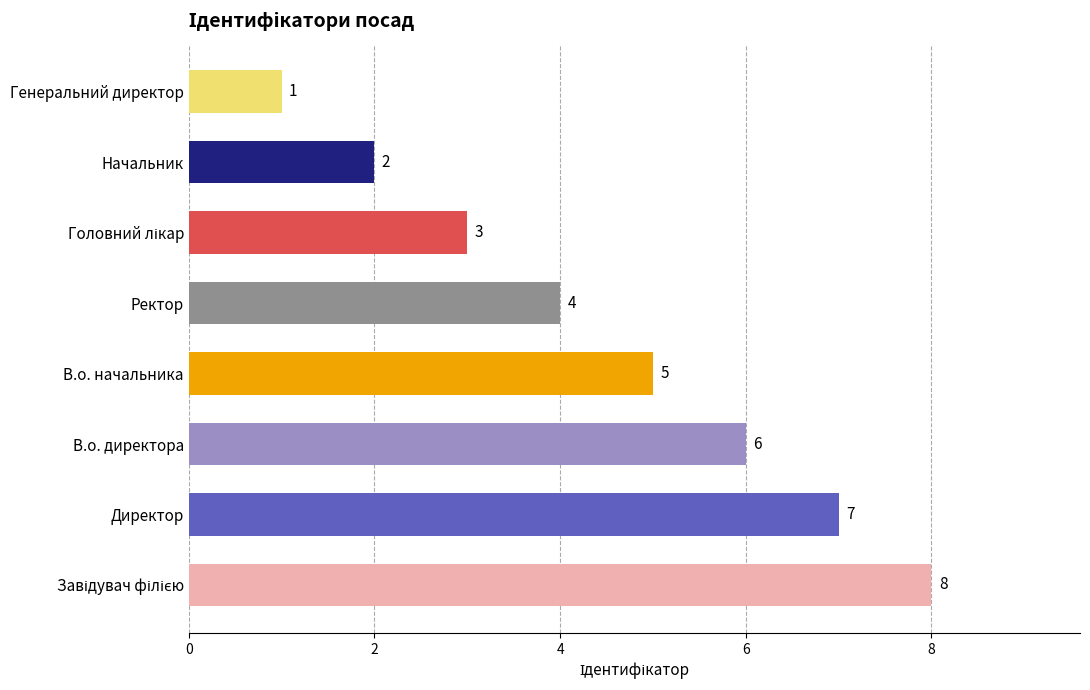

What is the minimum value shown in the chart?

1